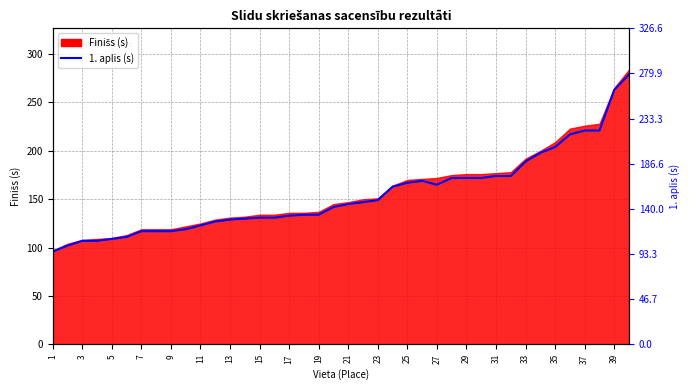

Count the number of values greater than 145.

19